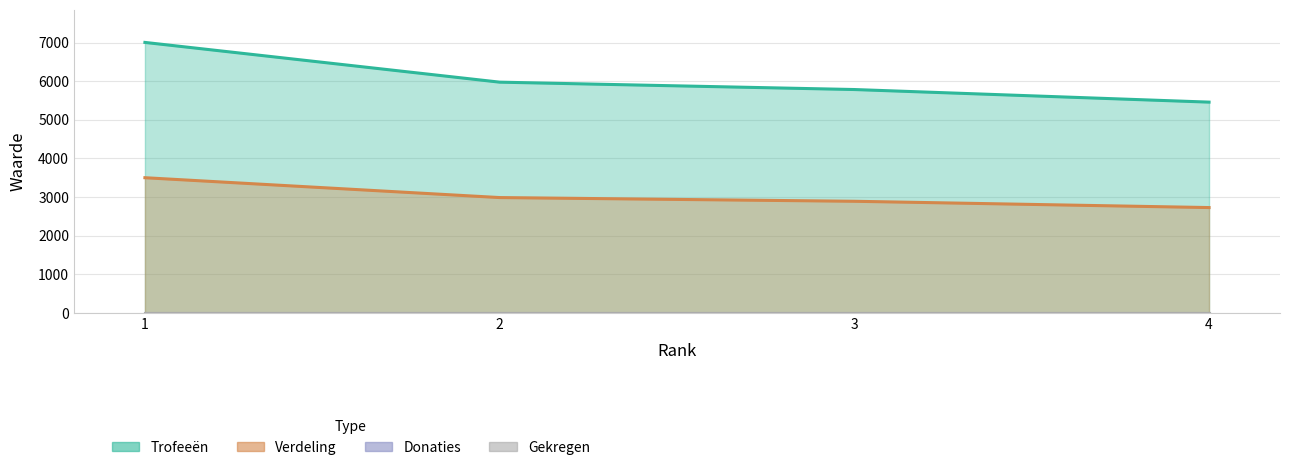

The value of Verdeling at 4 is 2729. True or false?

True